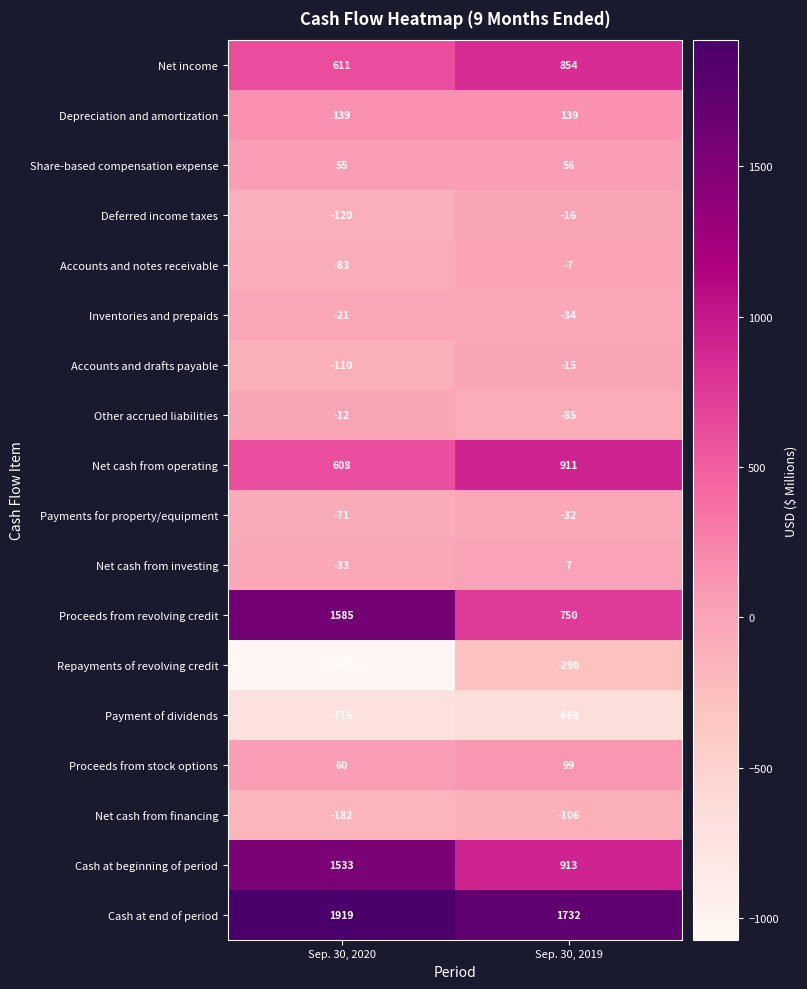

Which series changed the most between Sep. 30, 2020 and Sep. 30, 2019?

Proceeds from revolving credit